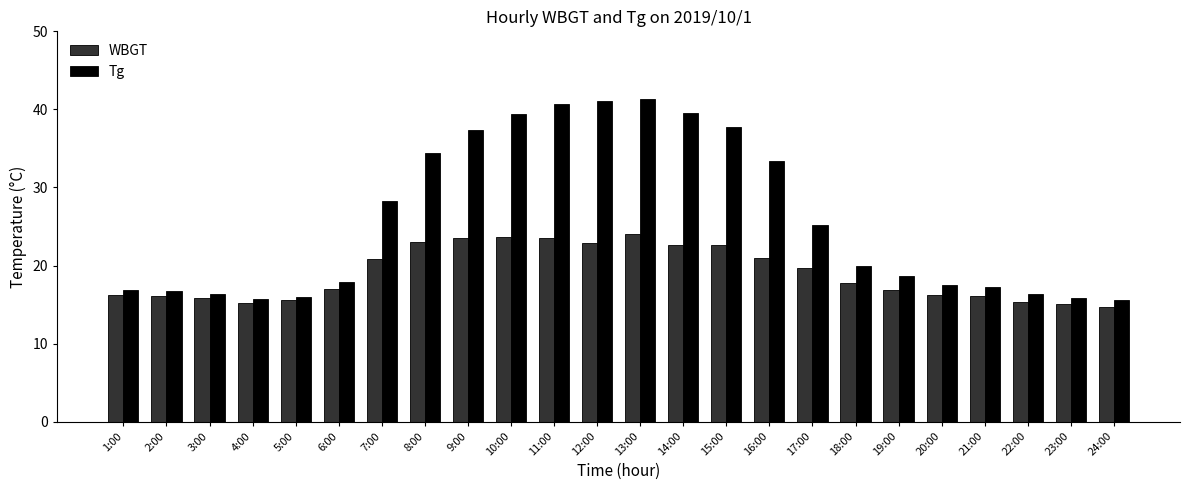

Which series has the largest total across all categories?

Tg